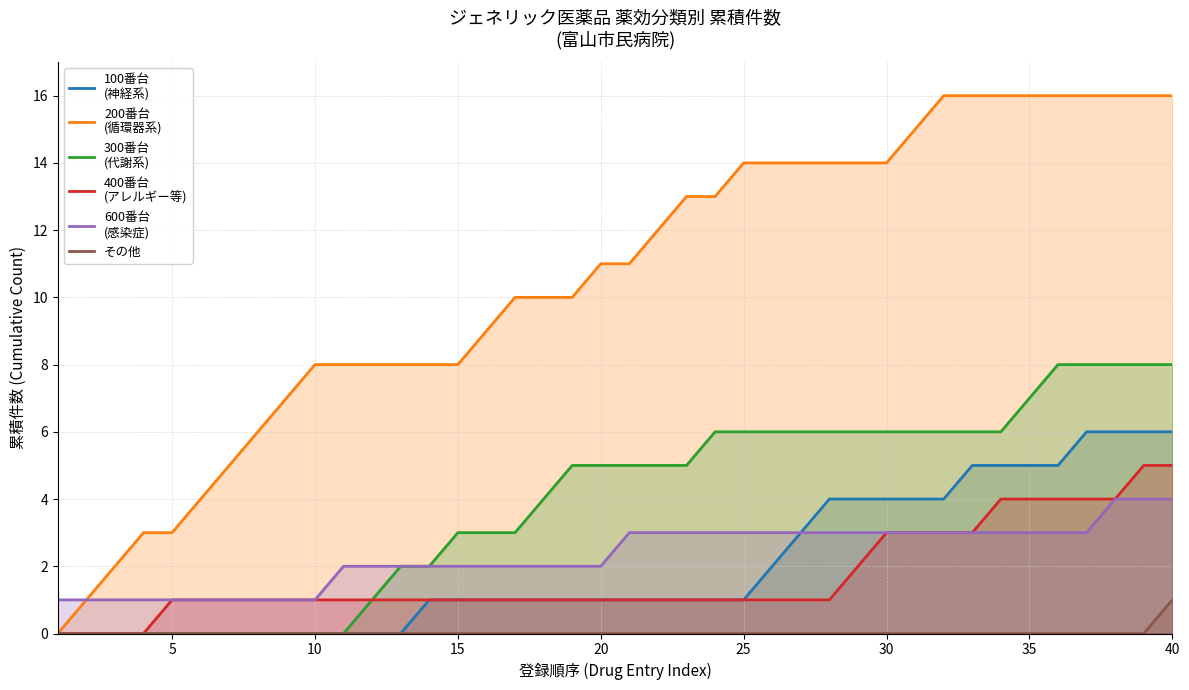

What is the average value of the 200番台
(循環器系) series?

11